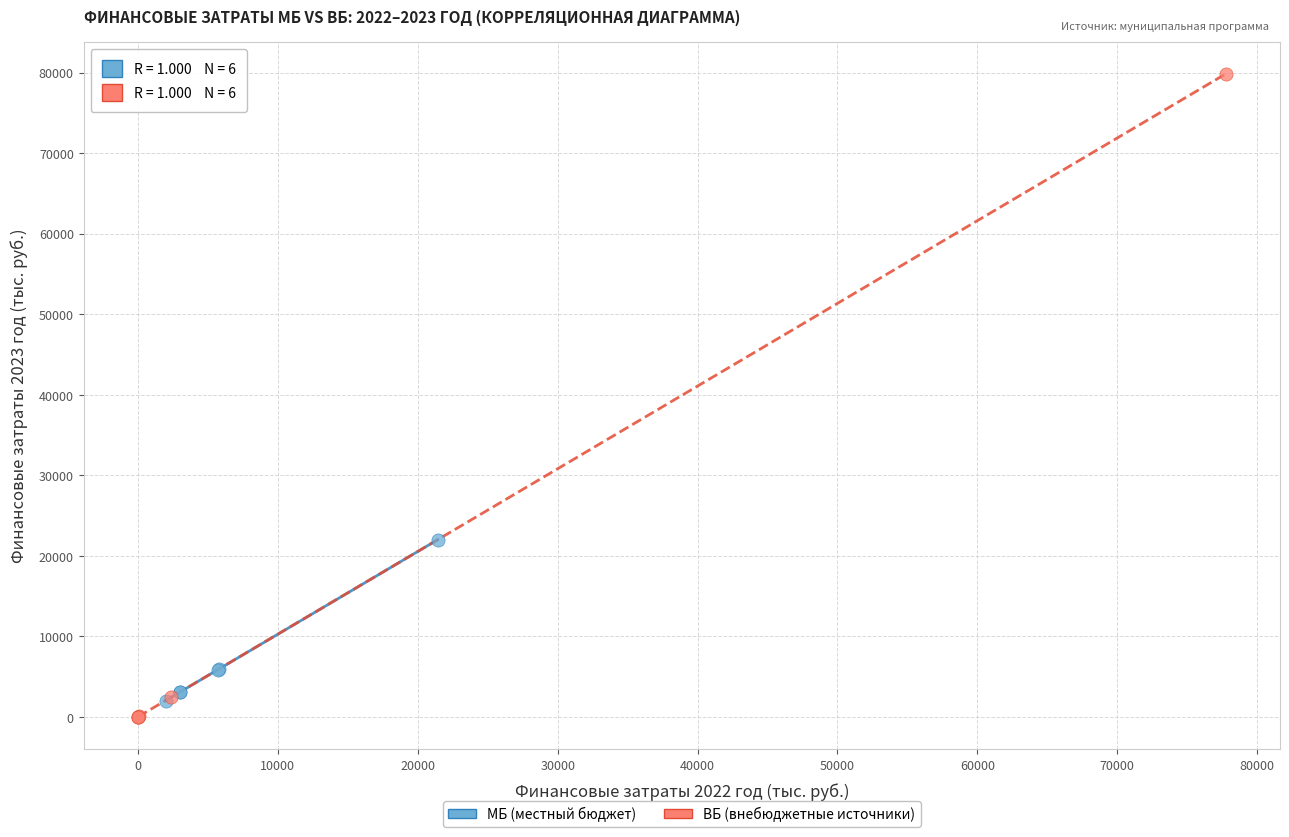

Which series reaches the maximum Y coordinate?

ВБ (внебюджетные источники)